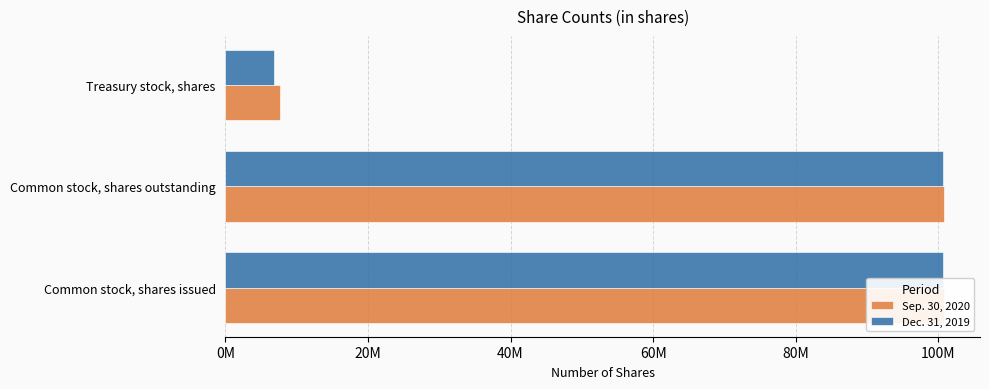

How many Dec. 31, 2019 values are between 6800000 and 100600000?

3